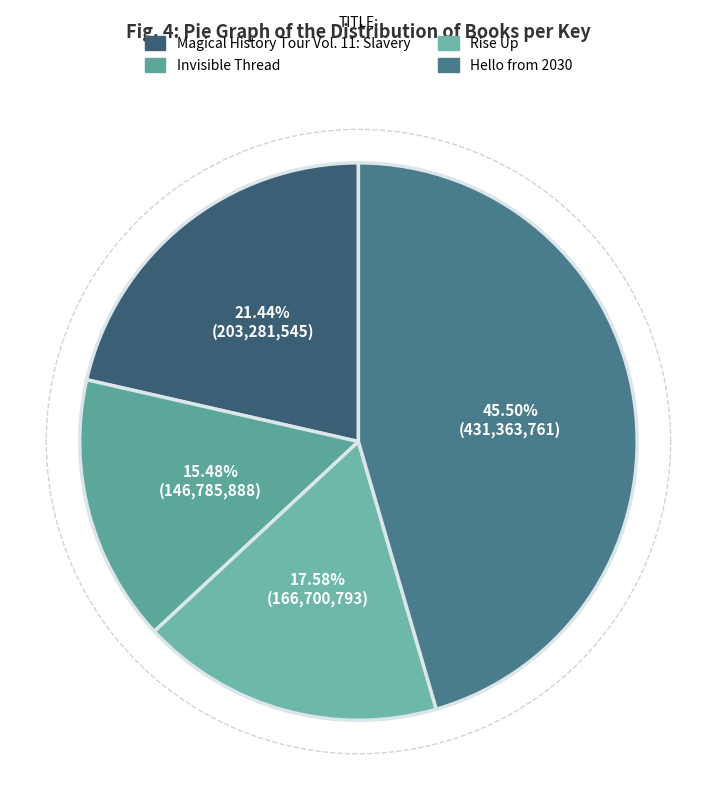

Is there a majority slice in this chart?

No